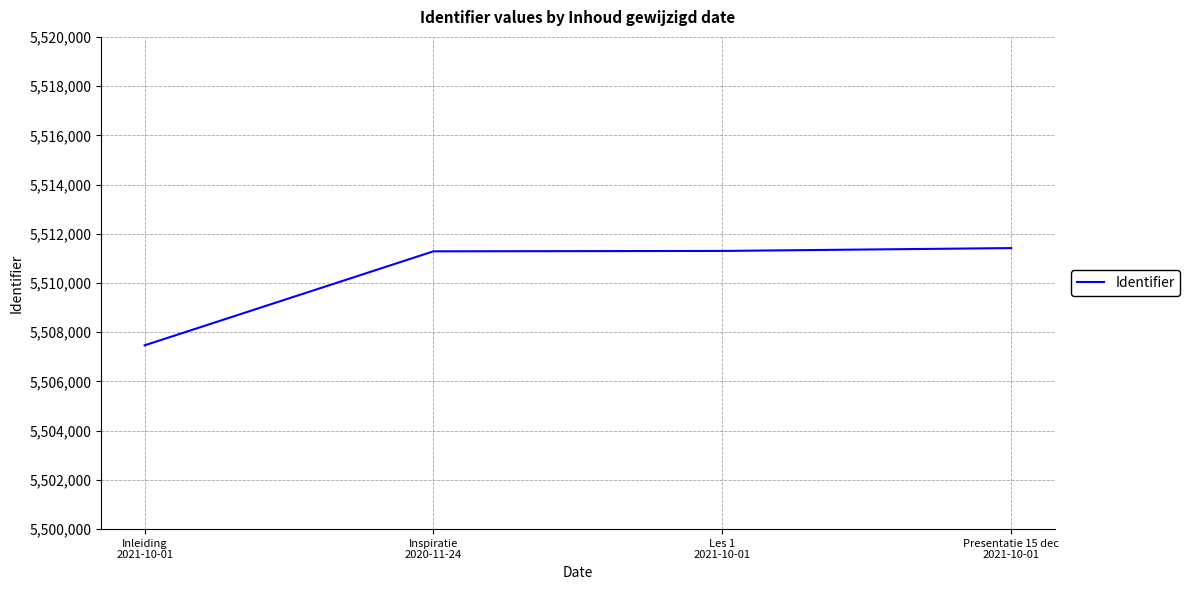

What is the difference between the maximum and minimum values?

3952